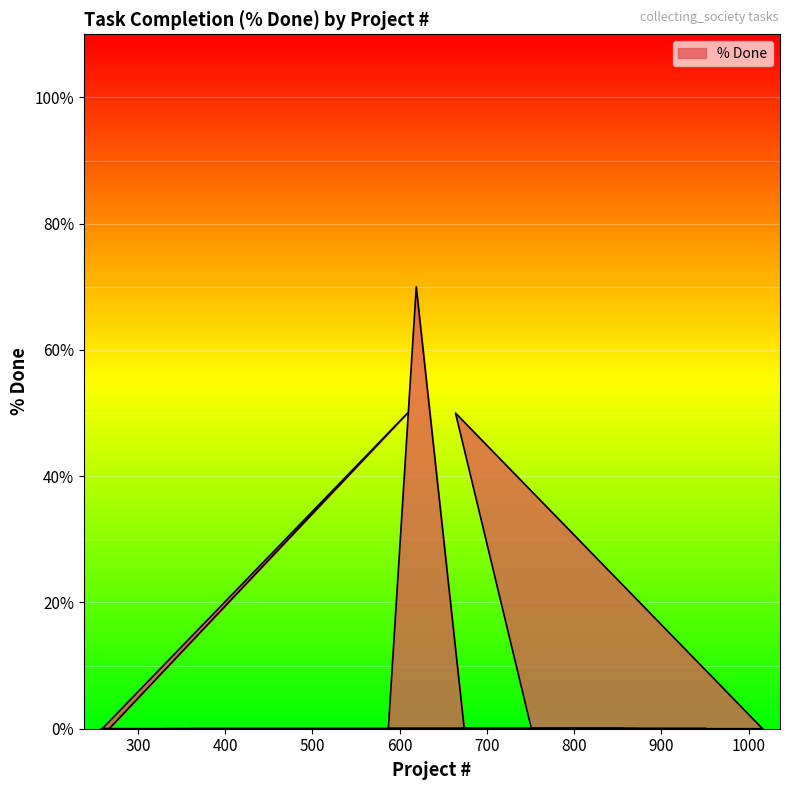

List the labels in order of value, smallest first.

873, 867, 814, 813, 752, 751, 1016, 945, 674, 587, 685, 857, 318, 317, 259, 267, 260, 258, 681, 671, 952, 365, 364, 361, 951, 864, 860, 859, 855, 823, 703, 689, 682, 672, 623, 391, 334, 664, 609, 619